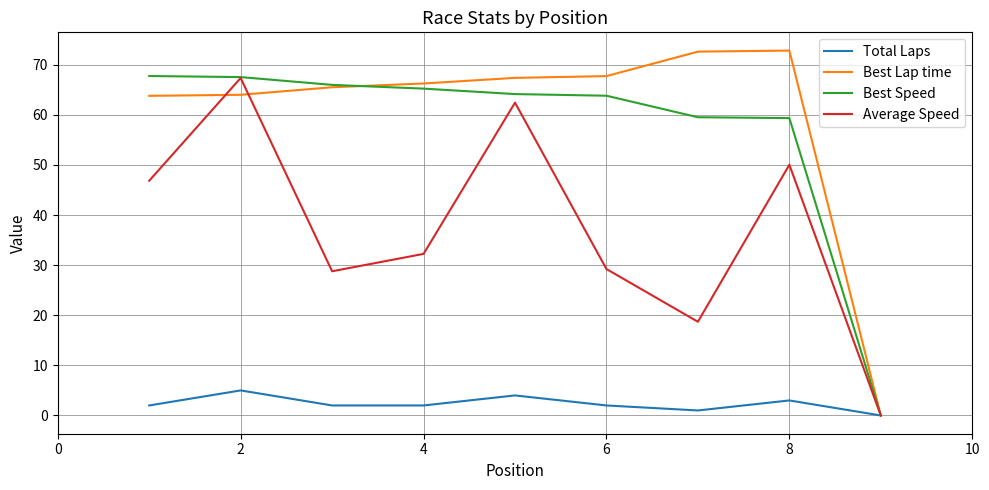

What is the maximum value shown in the chart?

72.8